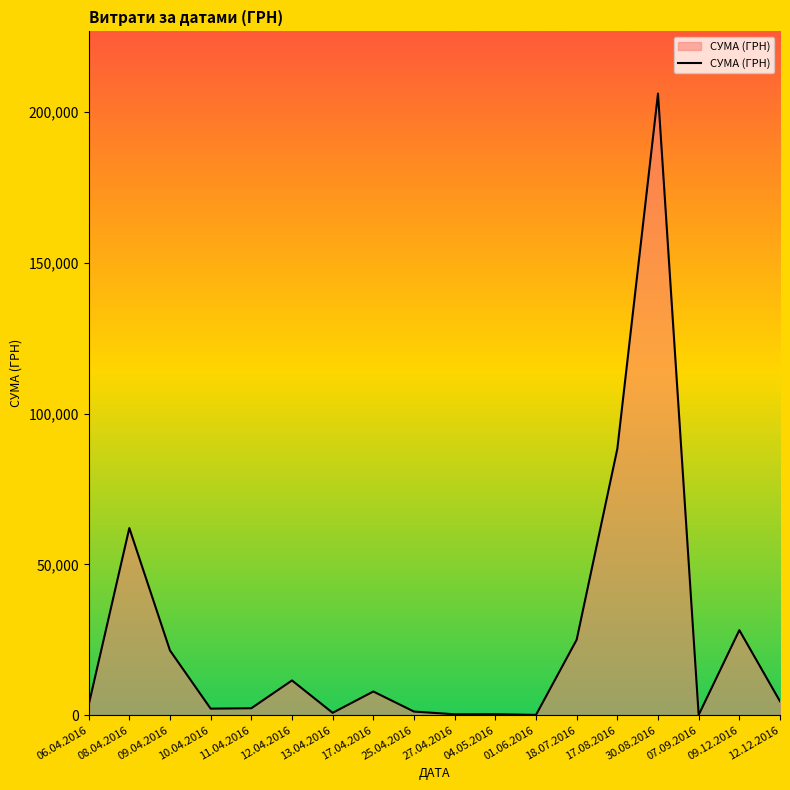

What is the change in value from 06.04.2016 to 30.08.2016?

+202771.4